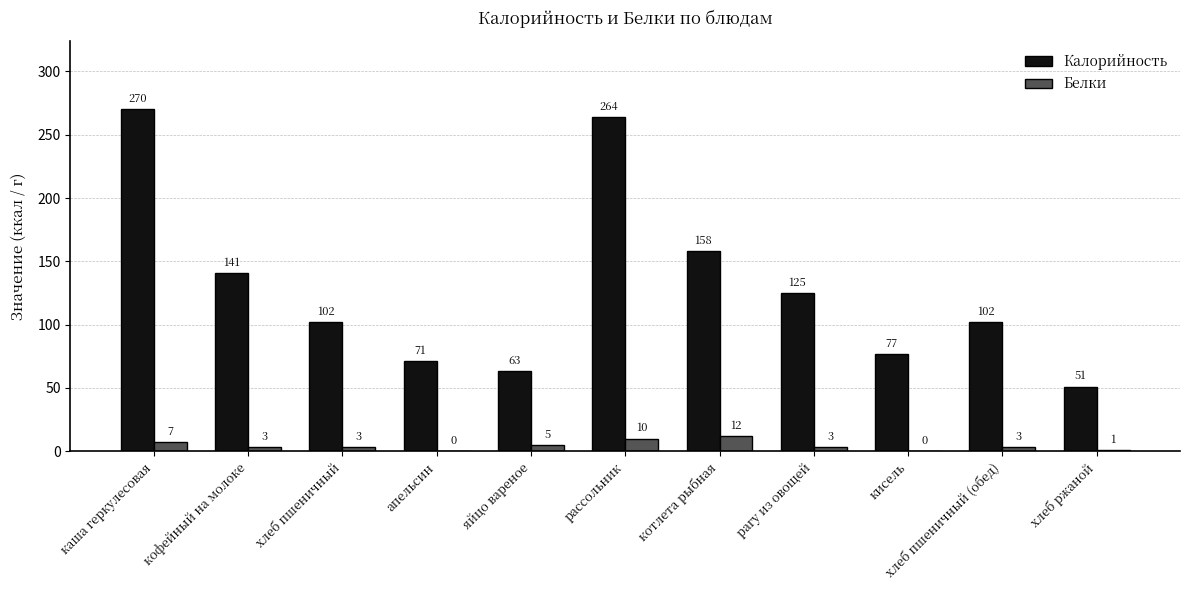

Which series has the largest total across all categories?

Калорийность